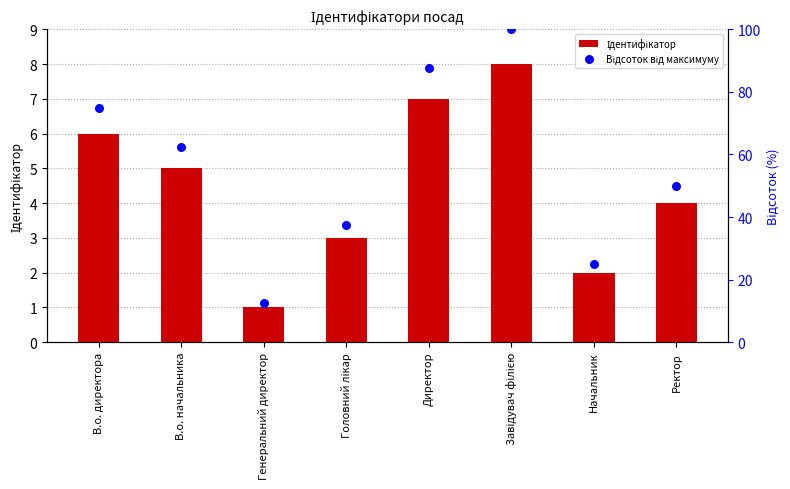

Is the value of Відсоток від максимуму at Генеральний директор greater than the value of Ідентифікатор at Директор?

Yes